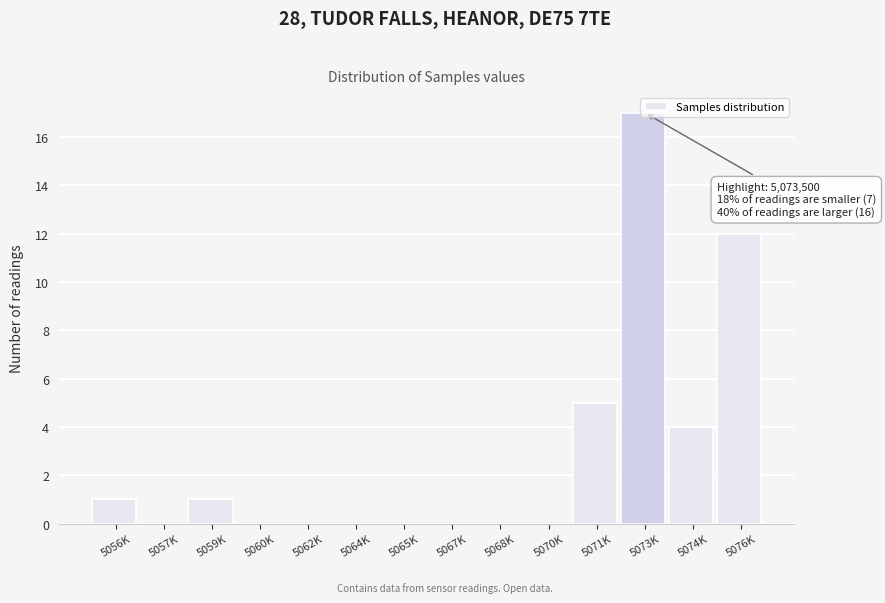

The value at 5059K is 2. True or false?

False